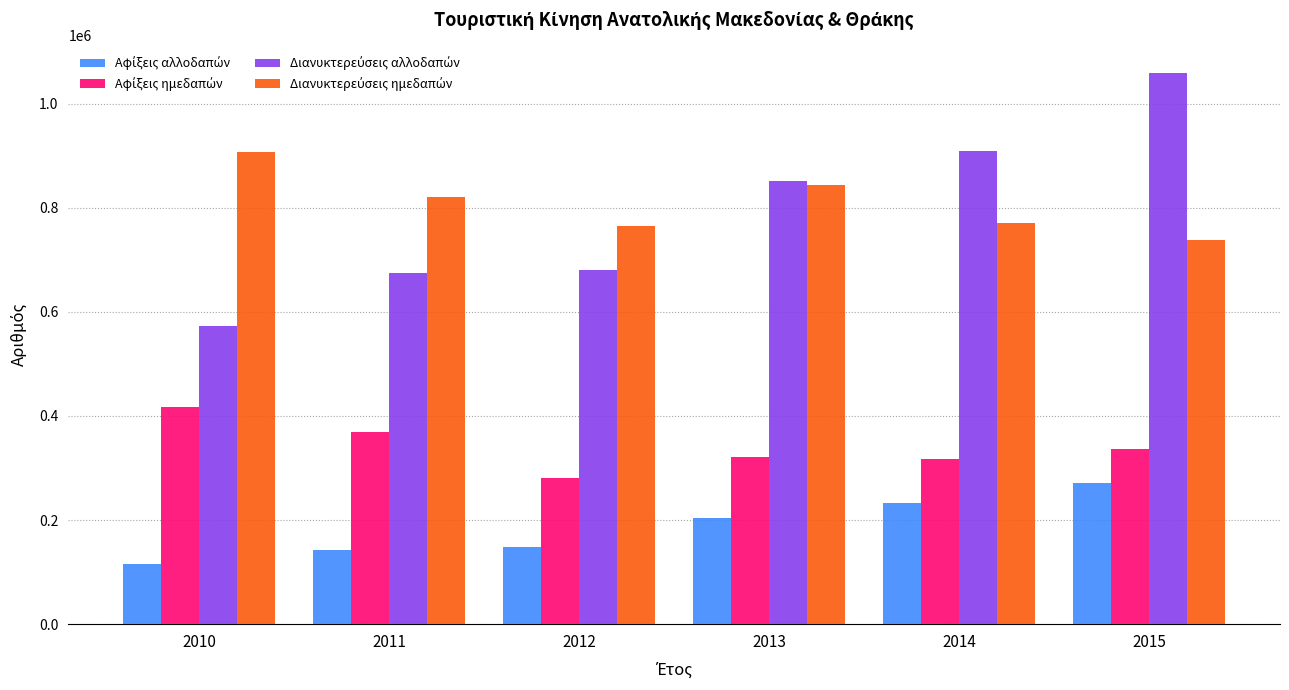

What is the total value across all series at 2013?

2220013